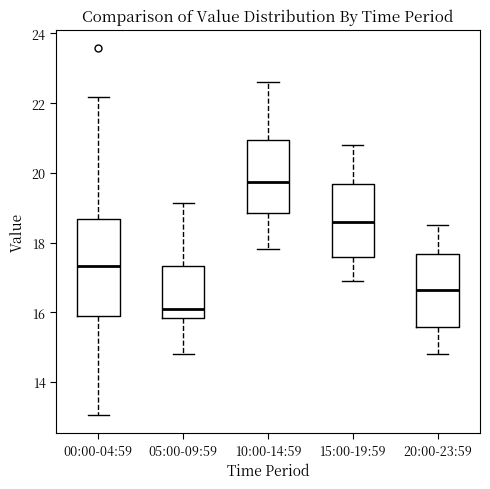

Where does the upper whisker of the box for 15:00-19:59 end on the y-axis? The values are not printed on the chart, so give them approximately, as read against the axis.

20.8